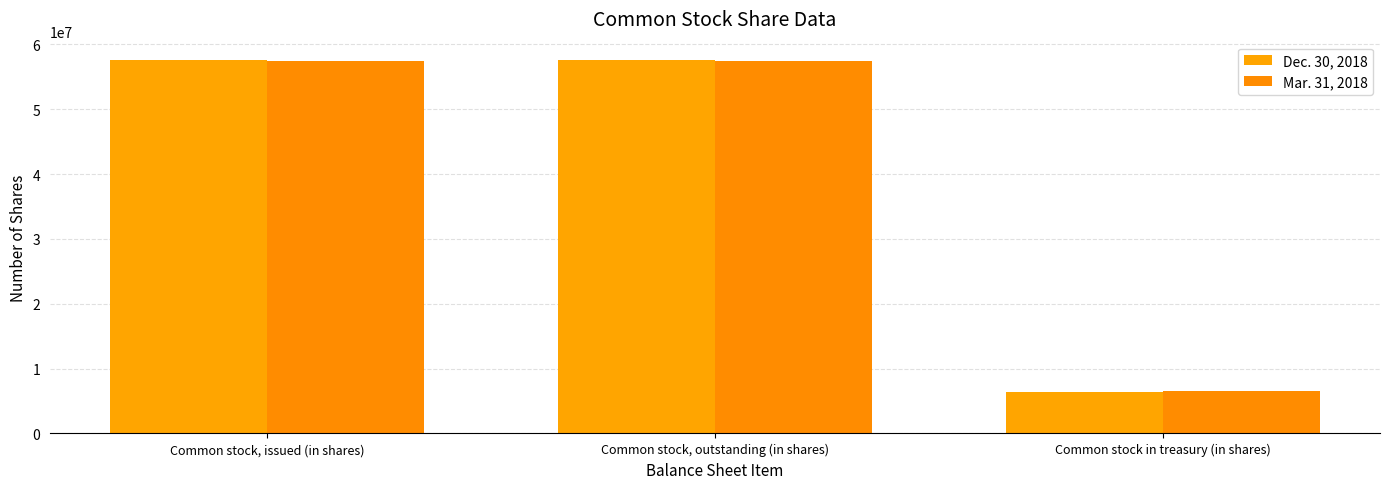

What position from the left is Common stock, issued (in shares)?

1